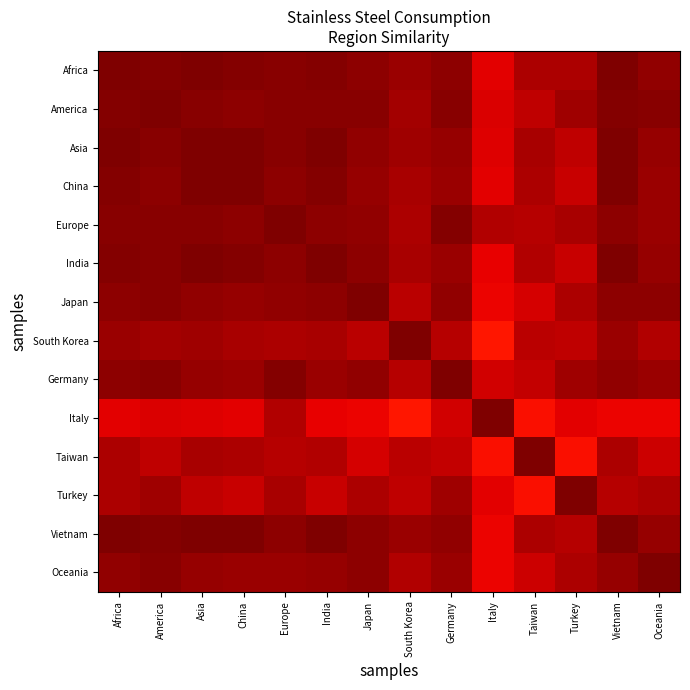

Which has a higher value, Africa or Oceania?

Africa